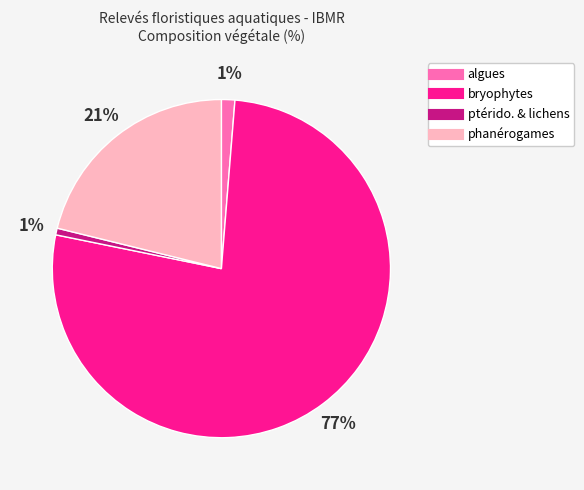

Which slice is the largest?

bryophytes